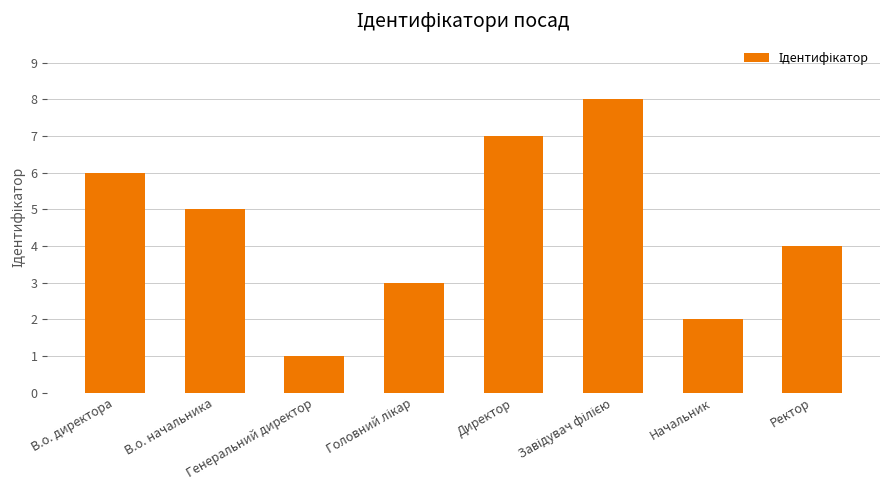

What is the difference between the maximum and minimum values?

7